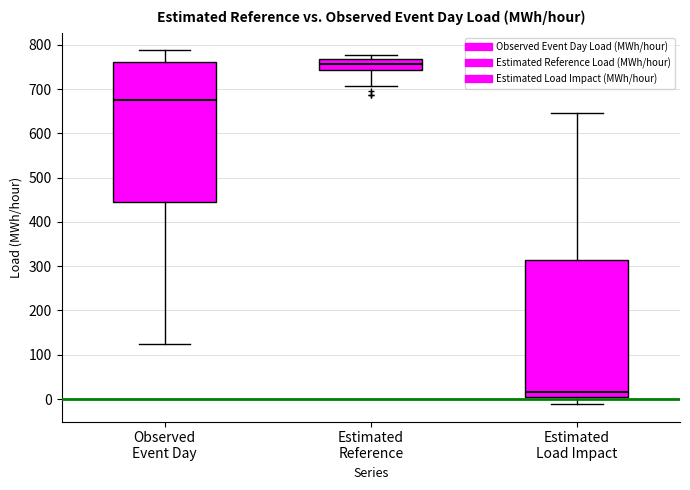

Where does the median line of the box for Estimated Load Impact sit on the y-axis? The values are not printed on the chart, so give them approximately, as read against the axis.

20